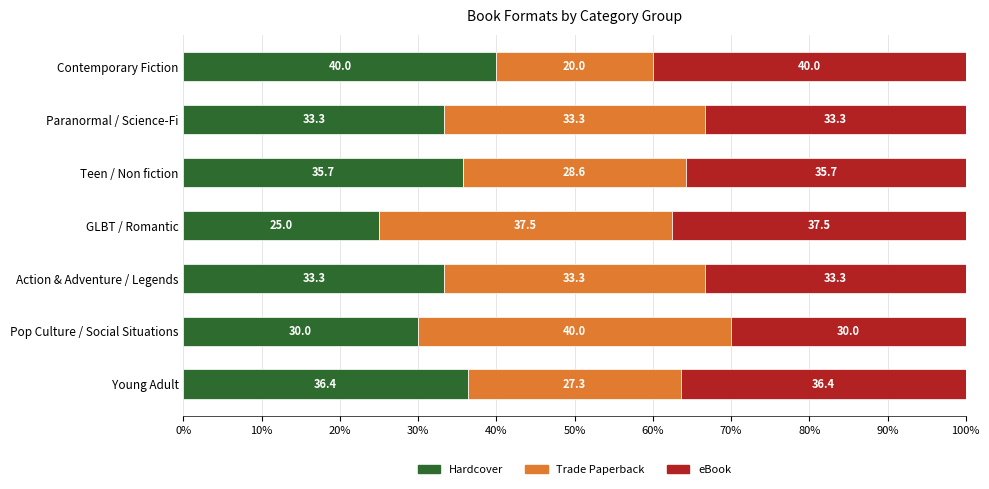

Which category has the highest value in the Hardcover series?

Contemporary Fiction